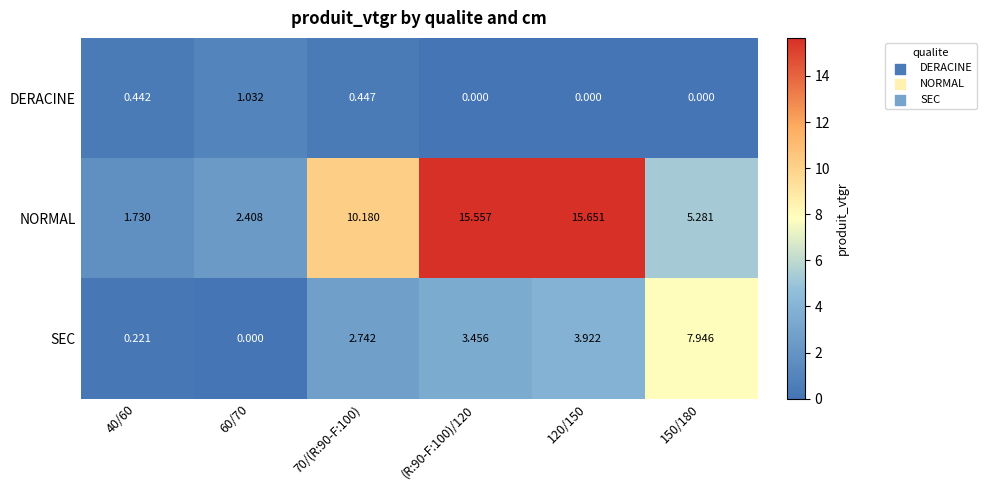

At 40/60, list the series in order from smallest to largest.

SEC, DERACINE, NORMAL